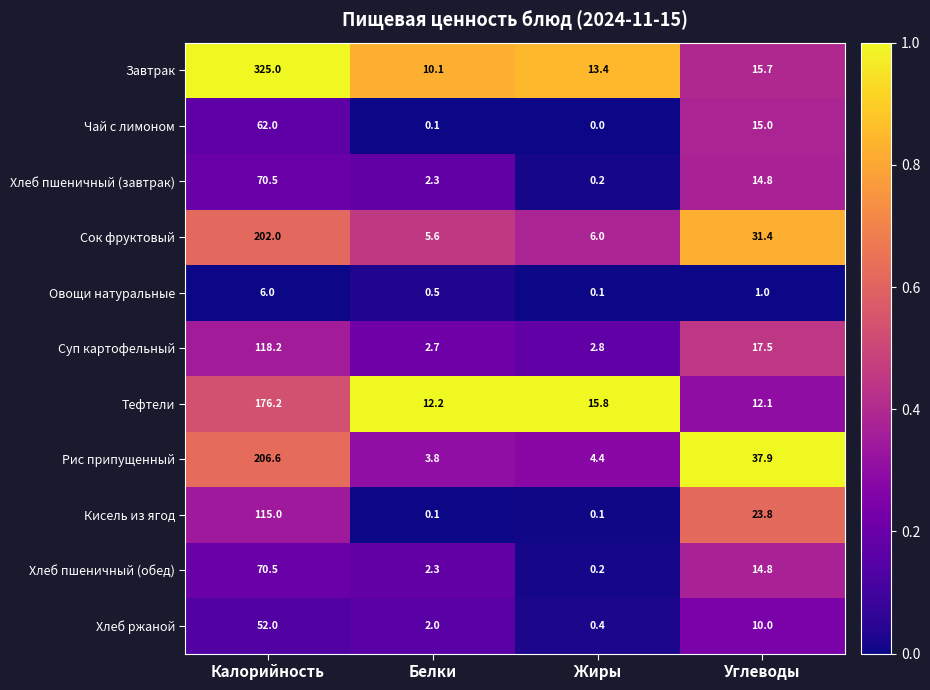

What is the greatest value displayed?

325.0